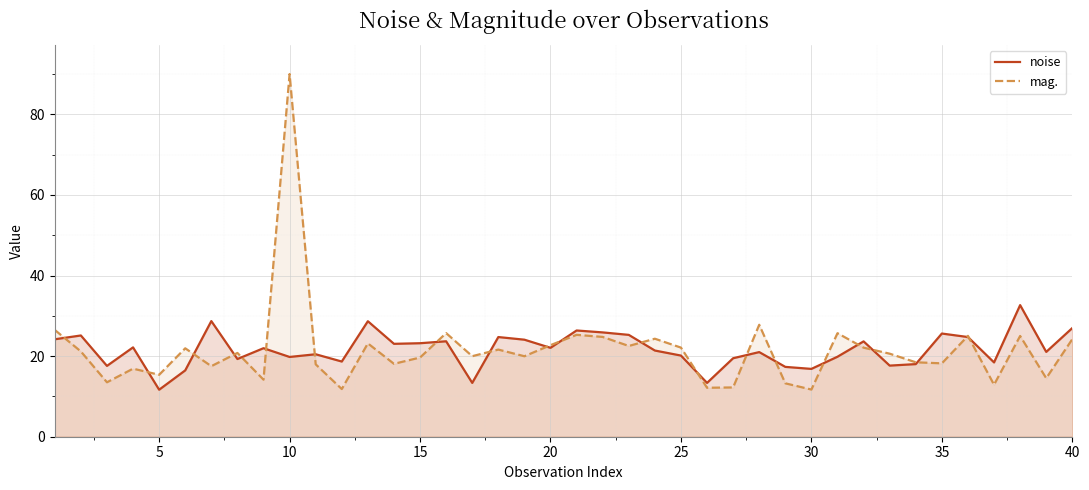

Reading left to right, extract all data points from this chart.

noise: 24.2	25.1	17.6	22.2	11.7	16.5	28.7	19.3	22.0	19.8	20.5	18.7	28.7	23.1	23.2	23.7	13.4	24.7	24.1	22.1	26.4	25.9	25.3	21.4	20.1	13.4	19.5	21.0	17.3	16.8	19.9	23.7	17.7	18.0	25.6	24.7	18.4	32.7	21.1	27.0
mag.: 26.5	21.2	13.5	16.9	15.4	21.9	17.5	20.8	14.2	90.0	18.0	11.8	23.2	18.1	19.7	25.7	20.0	21.6	20.0	22.7	25.3	24.8	22.5	24.3	22.1	12.2	12.2	27.8	13.3	11.7	25.7	22.1	20.6	18.5	18.2	25.0	12.9	25.0	14.5	24.2